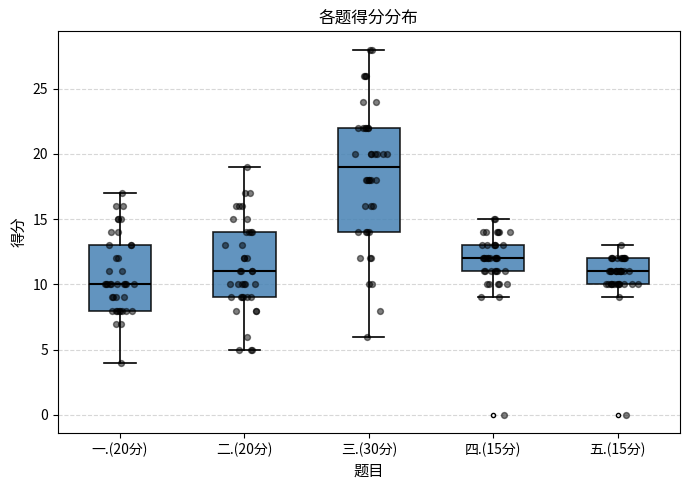

Which box's median line is the lowest?

一.(20分)